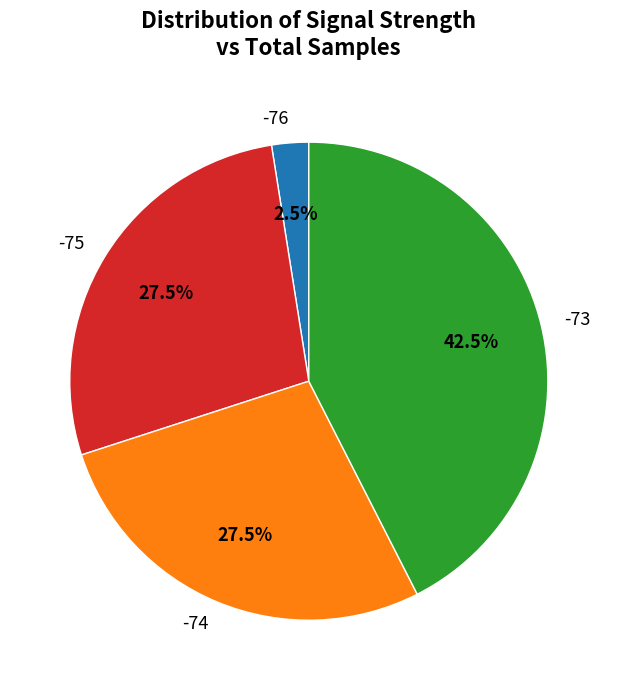

Do -76 and -73 together represent more than half of the pie?

No